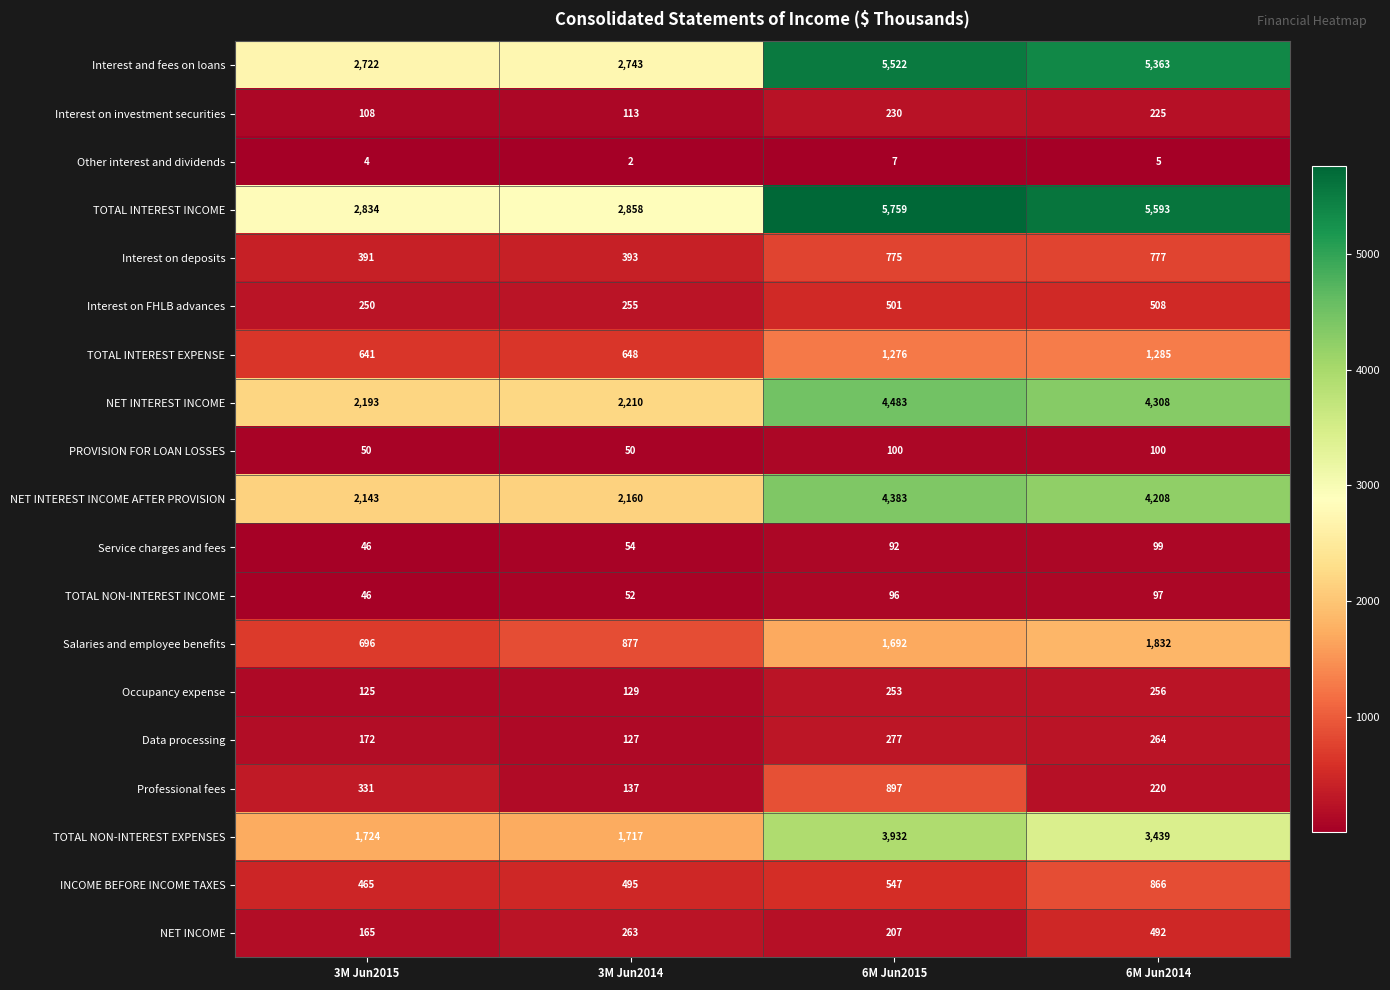

What is the spread (max minus min) of values at 3M Jun2015?

2830